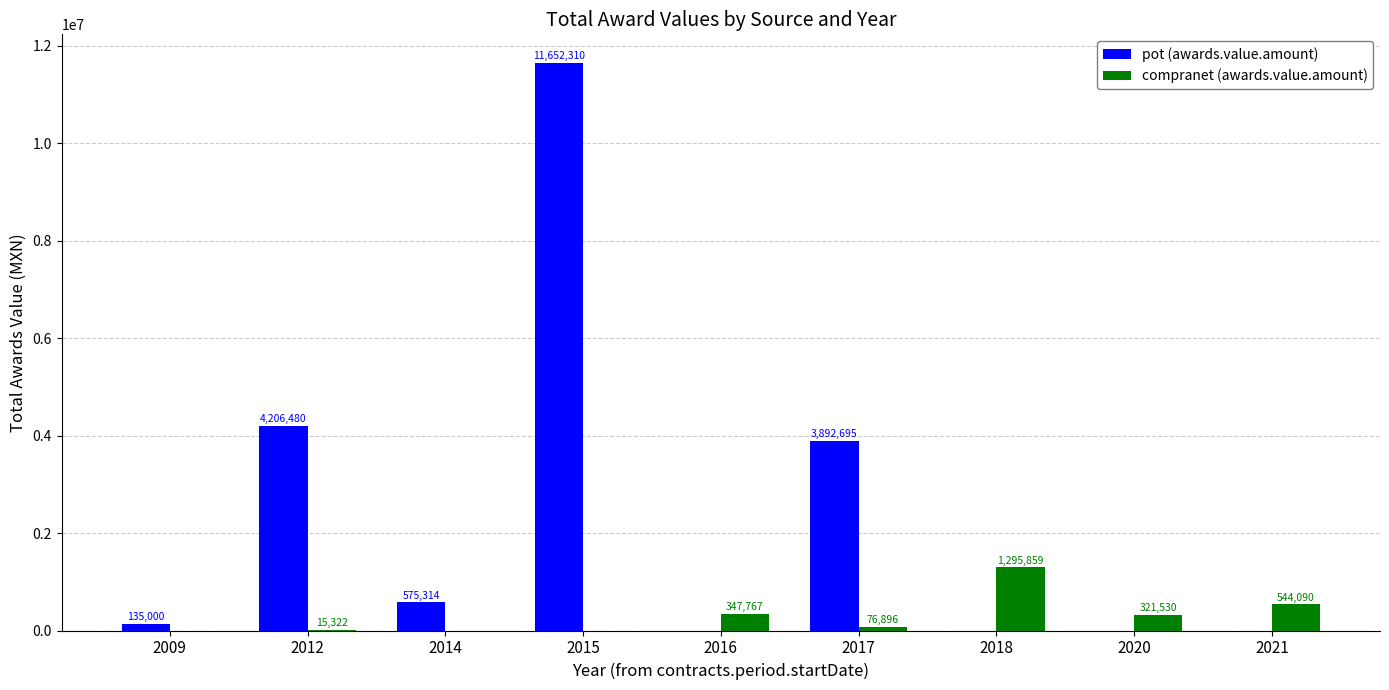

What is the maximum value shown in the chart?

11652310.4